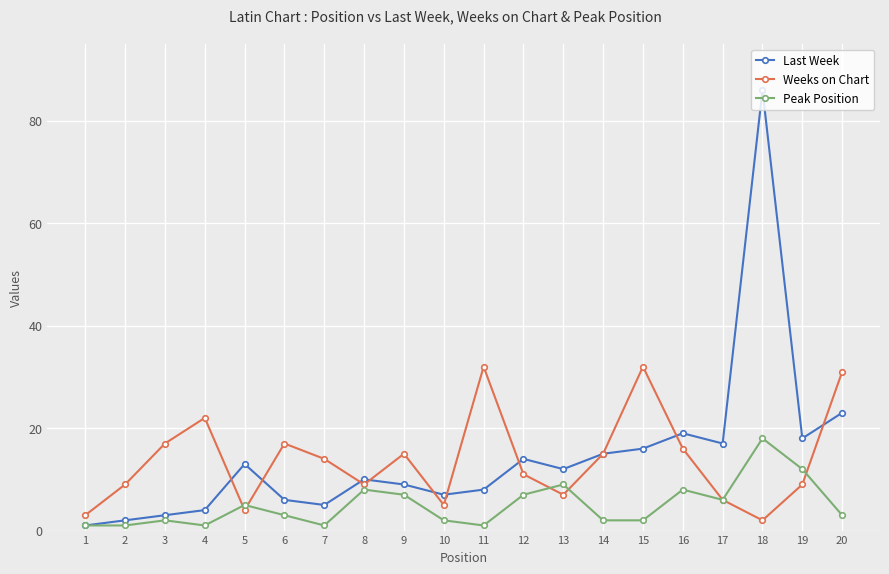

True or false: Last Week and Weeks on Chart cross at least once.

True